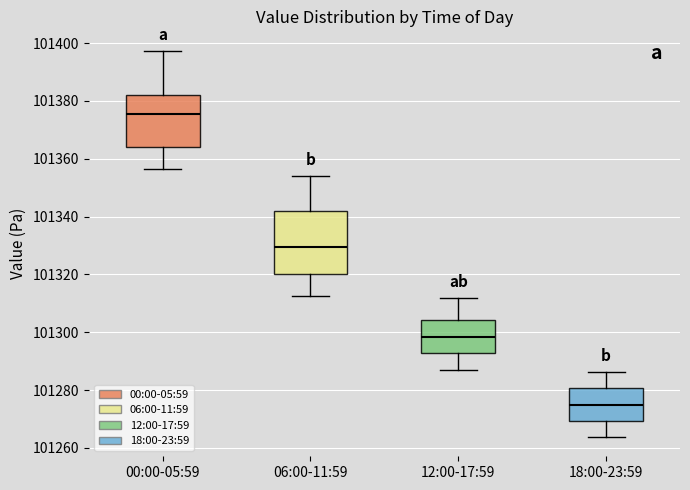

Reading left to right, read every box against the y-axis: the position of its median line, the range the box covers, and the ends of its whiskers. The values are not printed on the chart, so give them approximately, as read against the axis.

00:00-05:59: median 101376, box 101364 to 101382, whiskers 101356 to 101398
06:00-11:59: median 101330, box 101320 to 101342, whiskers 101312 to 101354
12:00-17:59: median 101298, box 101292 to 101304, whiskers 101288 to 101312
18:00-23:59: median 101276, box 101270 to 101280, whiskers 101264 to 101286